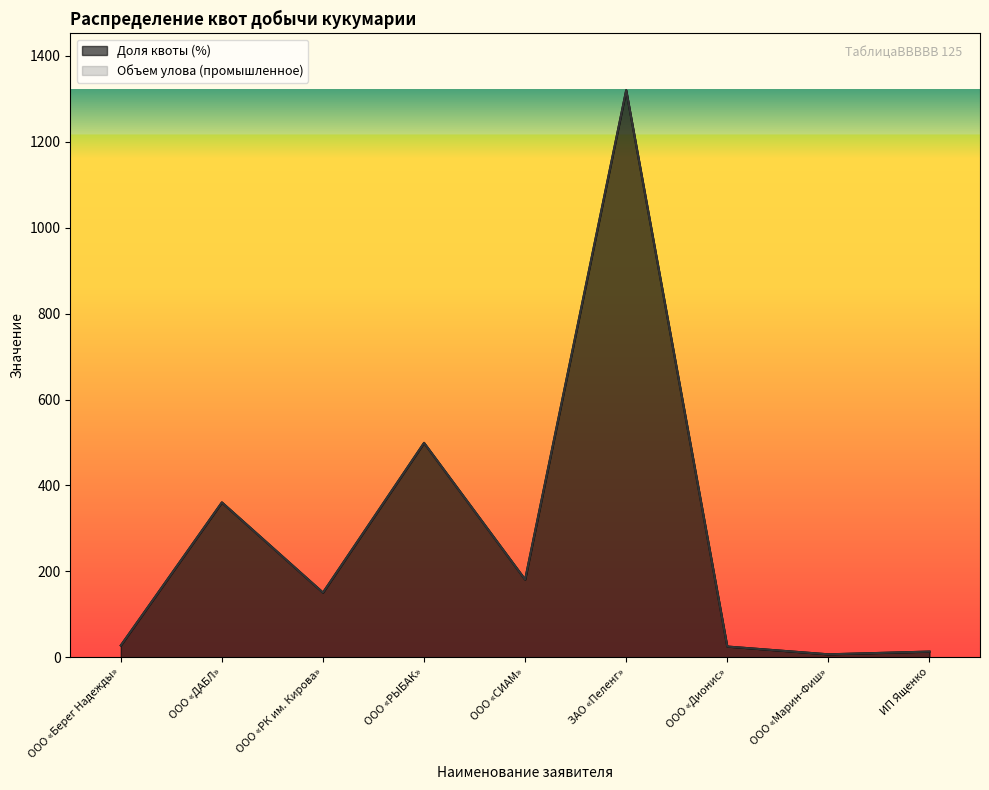

How many interior local valleys does the Доля квоты (%) series have?

3